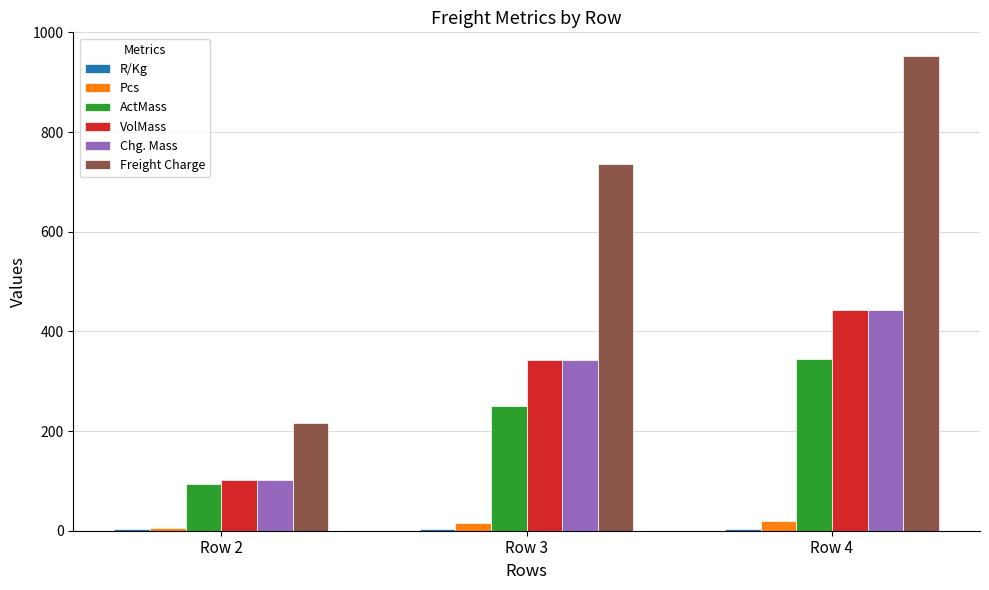

At which category is the sum across all series the highest?

Row 4